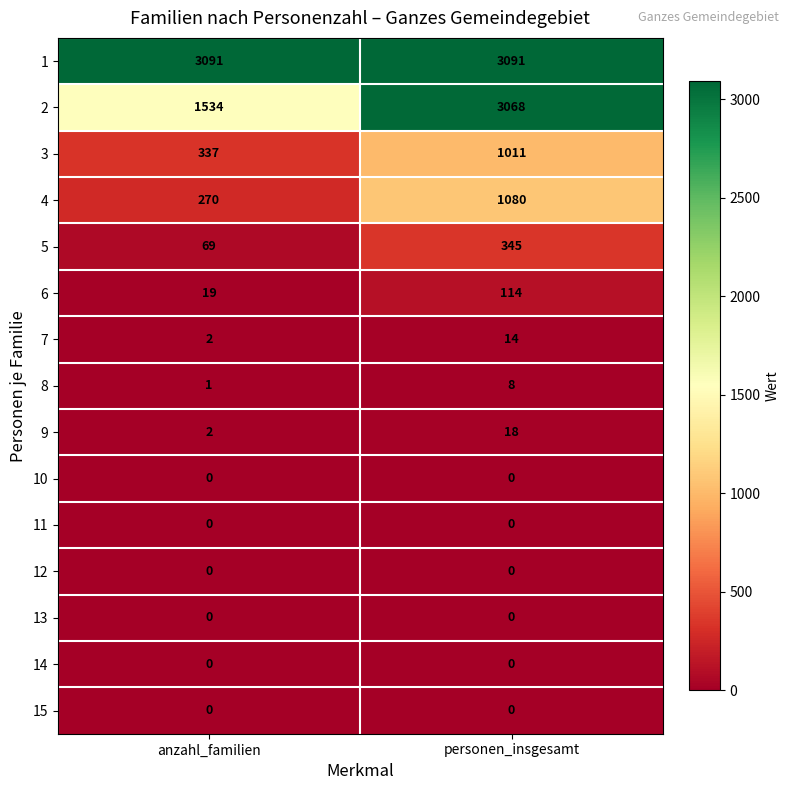

Rank the categories by 4 value from lowest to highest.

anzahl_familien, personen_insgesamt